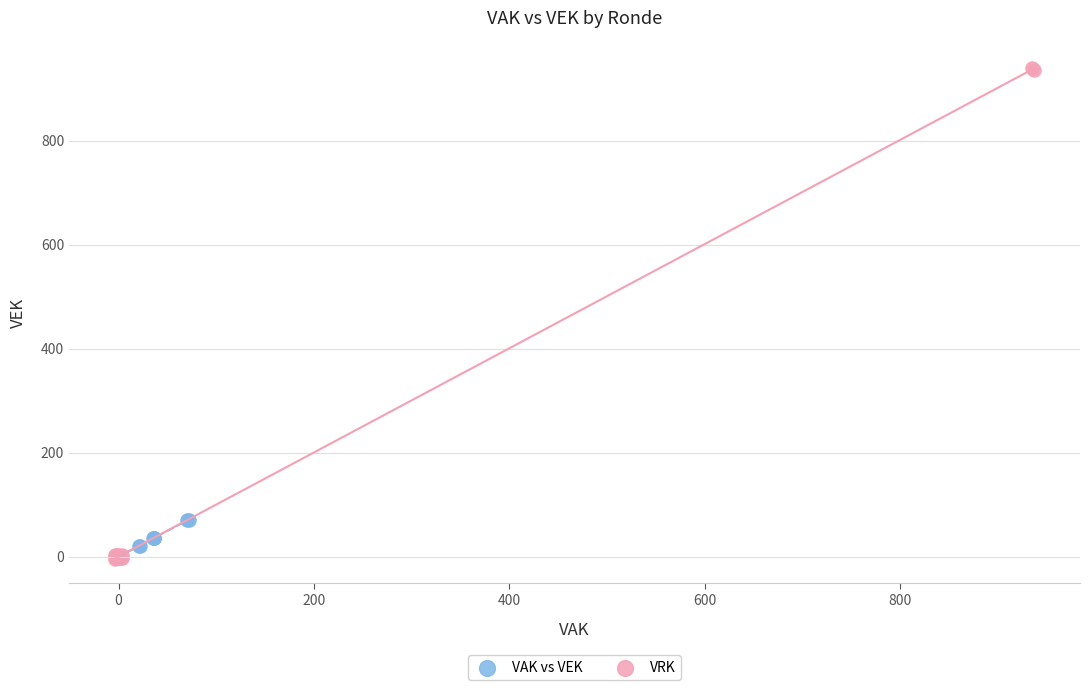

Which series contains the highest Y value?

VRK